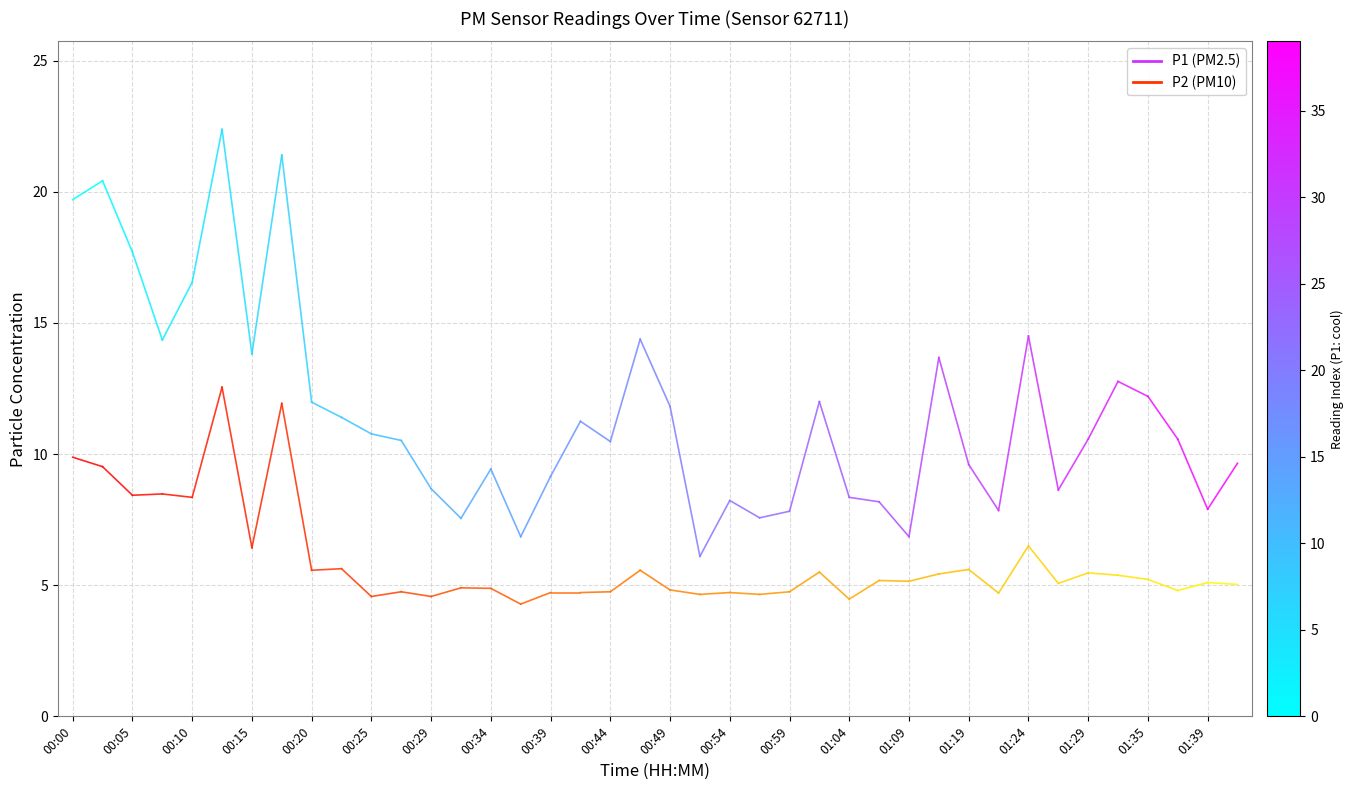

Which series changed the most between 00:00 and 00:05?

P1